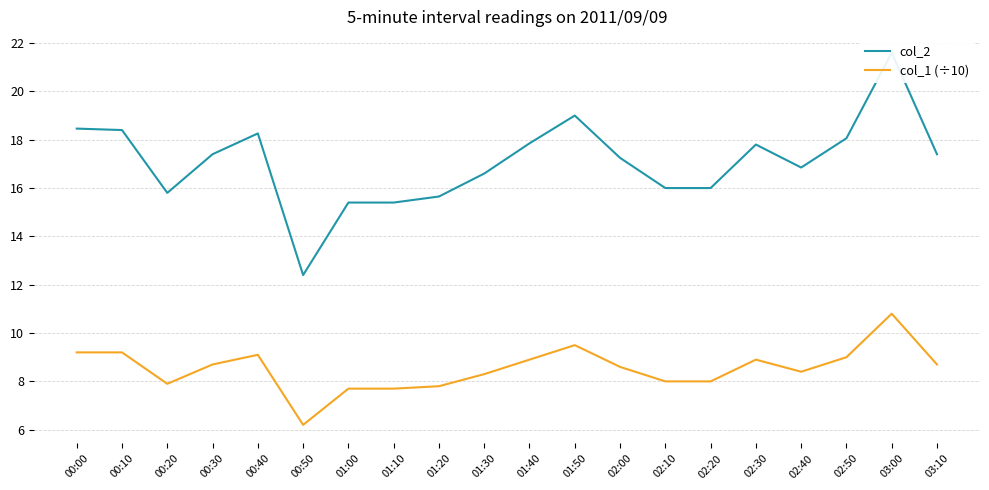

True or false: col_2 and col_1 (÷10) cross at least once.

False